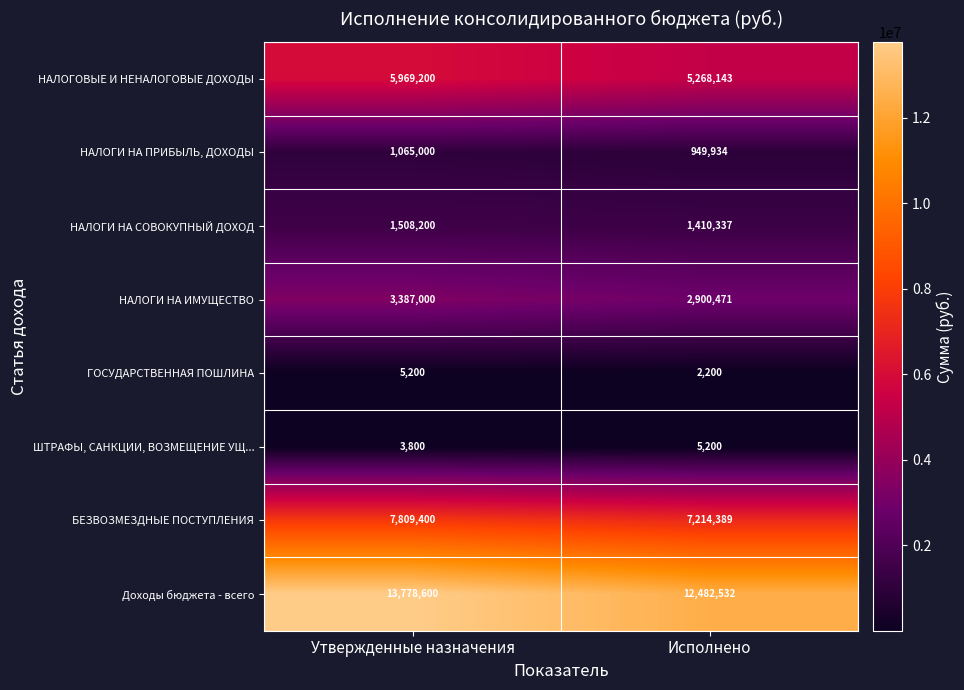

What is the smallest value displayed?

2200